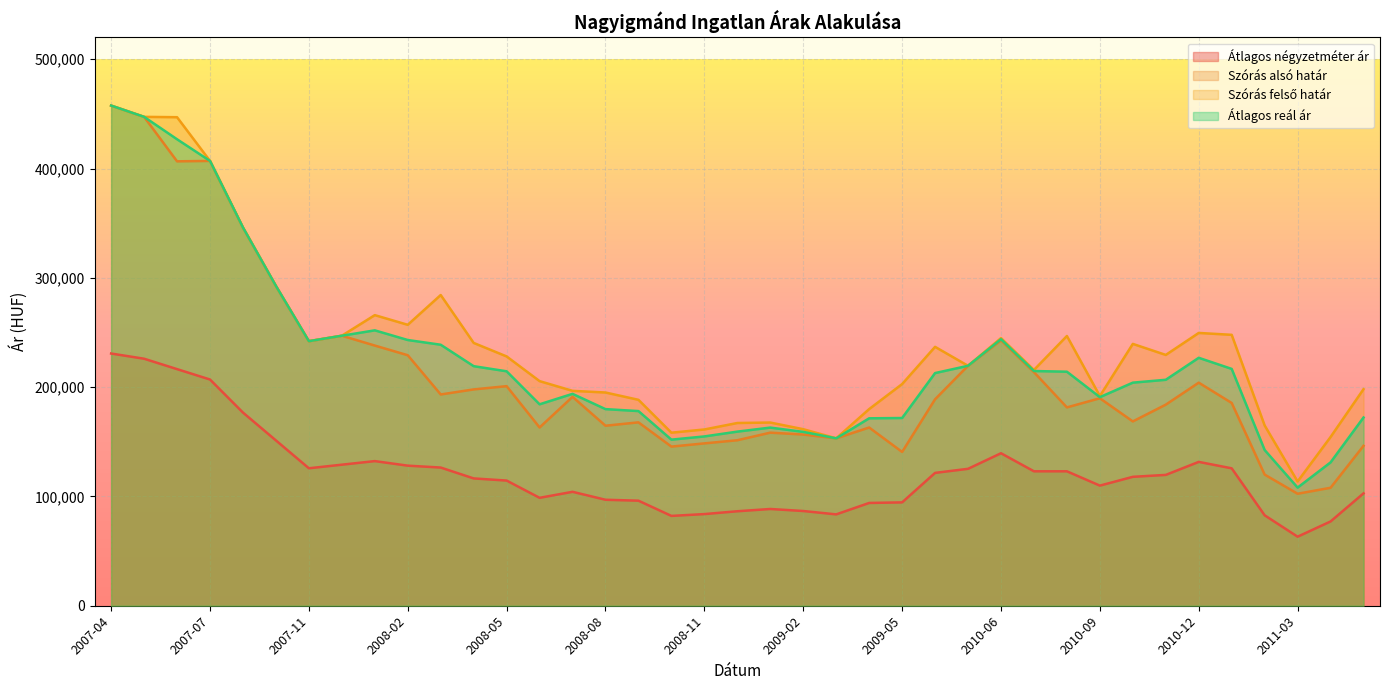

Does the chart display data point markers on the line(s)?

No